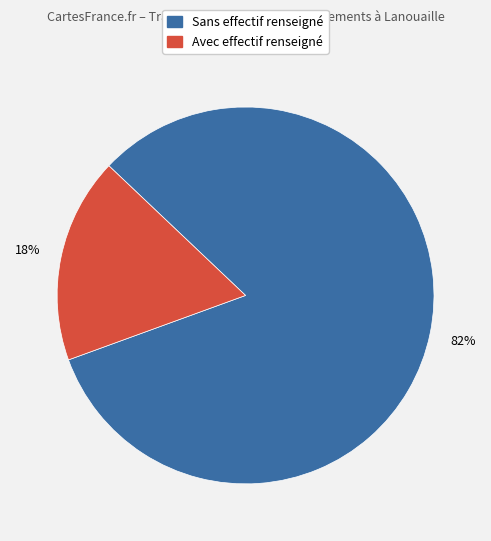

Count the number of slices in the pie.

2